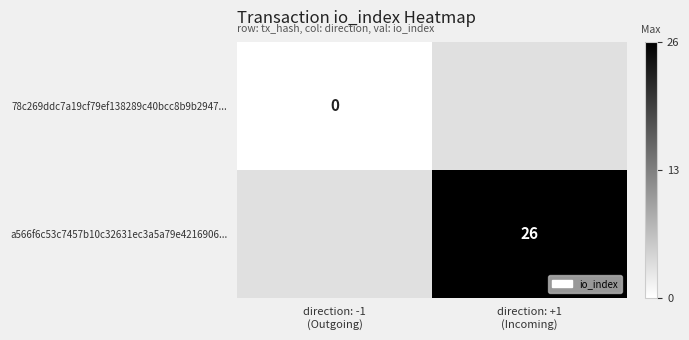

The 78c269ddc7a19cf79ef138289c40bcc8b9b2947... series shows 0.0 at direction: -1 (Outgoing). True or false?

True